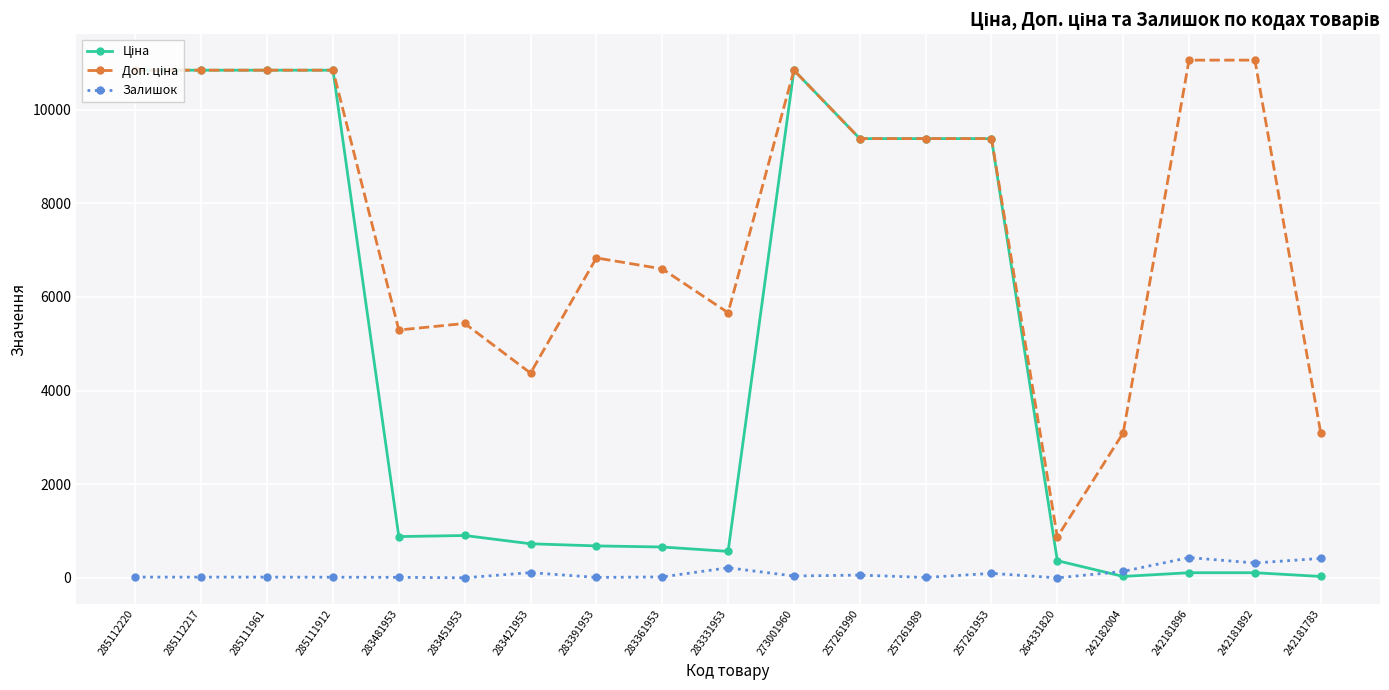

What is the maximum value shown in the chart?

11055.0